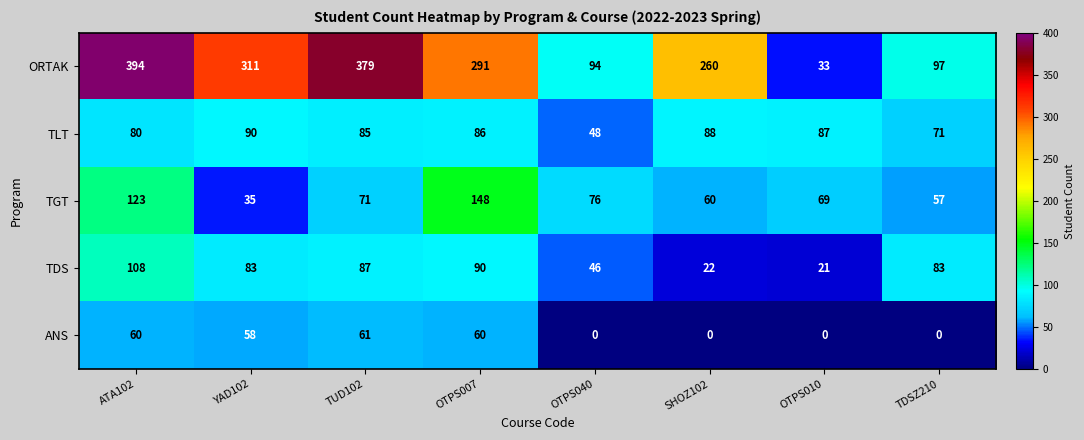

The TLT series shows 139 at TUD102. True or false?

False